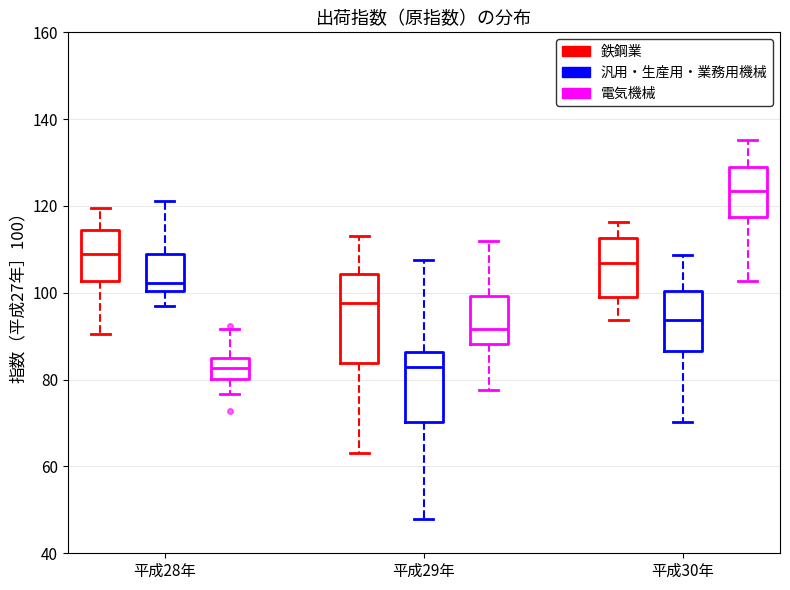

Reading left to right, transcribe this box plot: for each box, give where its median line is, the range the box spans, and where its two whiskers end, as read against the y-axis. The values are not printed on the chart, so give them approximately, as read against the axis.

平成28年 (鉄鋼業): median 108, box 102 to 114, whiskers 90 to 120
平成28年 (汎用・生産用・業務用機械): median 102, box 100 to 108, whiskers 98 to 122
平成28年 (電気機械): median 82, box 80 to 84, whiskers 76 to 92
平成29年 (鉄鋼業): median 98, box 84 to 104, whiskers 64 to 114
平成29年 (汎用・生産用・業務用機械): median 82, box 70 to 86, whiskers 48 to 108
平成29年 (電気機械): median 92, box 88 to 100, whiskers 78 to 112
平成30年 (鉄鋼業): median 106, box 100 to 112, whiskers 94 to 116
平成30年 (汎用・生産用・業務用機械): median 94, box 86 to 100, whiskers 70 to 108
平成30年 (電気機械): median 124, box 118 to 130, whiskers 102 to 136